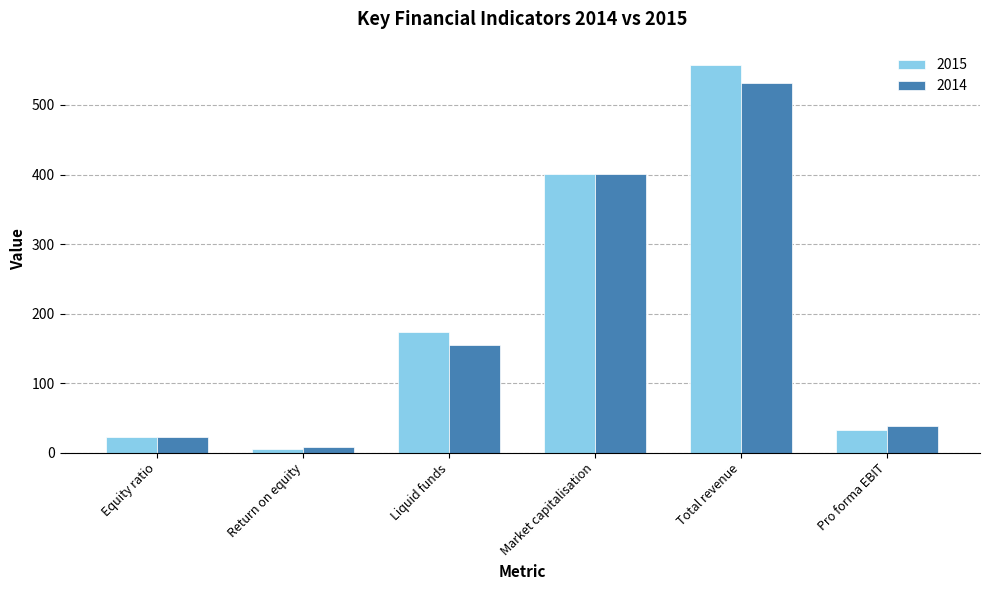

Which series has the widest spread of values?

2015